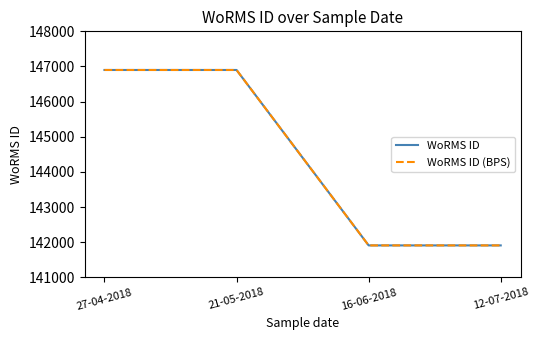

How many lines are shown in the chart?

2